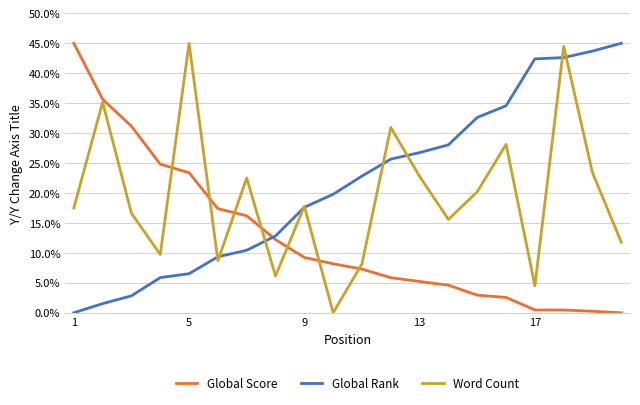

Reading right to left, list all the values displayed in this chart.

Global Score: 0.0	0.0	0.0	0.0	0.0	0.0	0.0	0.1	0.1	0.1	0.1	0.1	0.1	0.2	0.2	0.2	0.2	0.3	0.4	0.5
Global Rank: 0.5	0.4	0.4	0.4	0.3	0.3	0.3	0.3	0.3	0.2	0.2	0.2	0.1	0.1	0.1	0.1	0.1	0.0	0.0	0.0
Word Count: 0.1	0.2	0.4	0.0	0.3	0.2	0.2	0.2	0.3	0.1	0.0	0.2	0.1	0.2	0.1	0.5	0.1	0.2	0.4	0.2